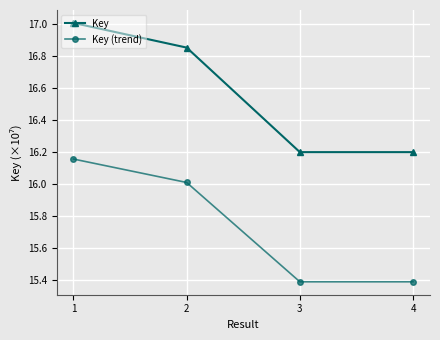

What is the smallest value displayed?

15.4